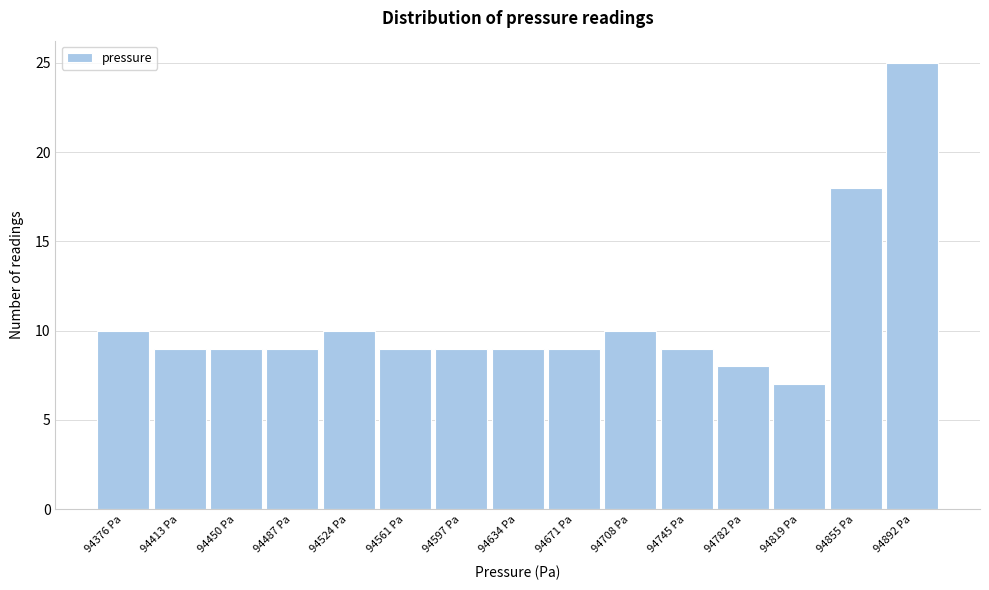

Over which range of the x-axis is the bar tallest?

94875 to 94910